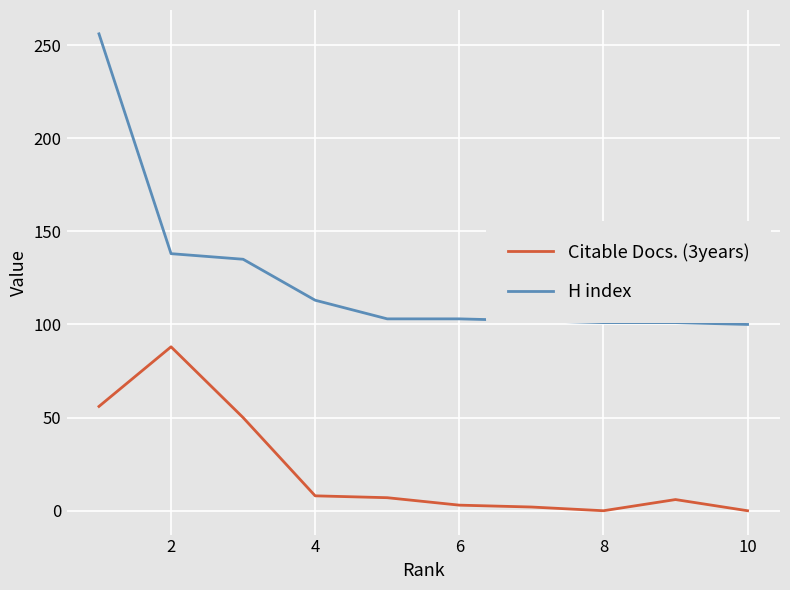

Which series has the widest spread of values?

H index